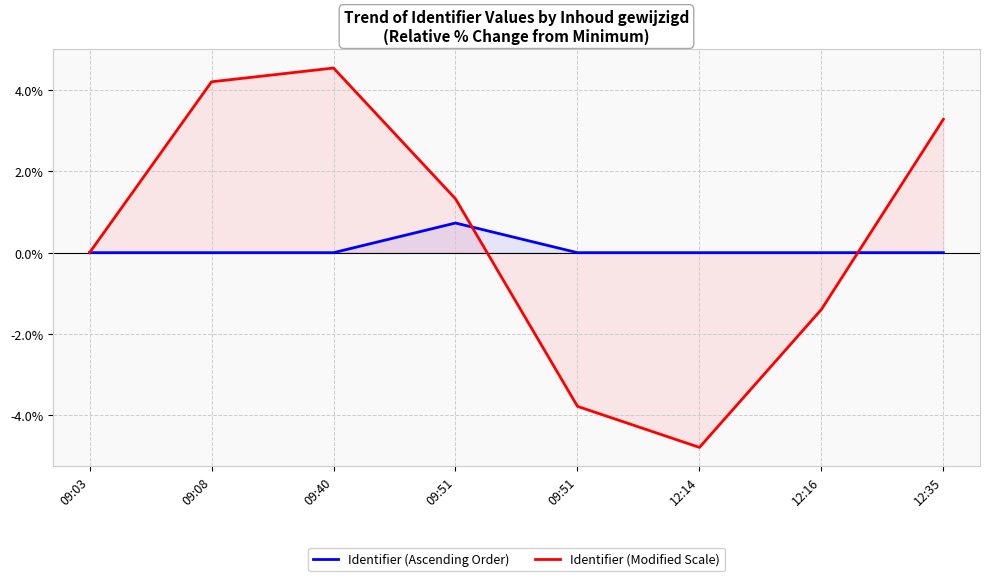

After their last crossing, which series has the higher values: Identifier (Ascending Order) or Identifier (Modified Scale)?

Identifier (Modified Scale)